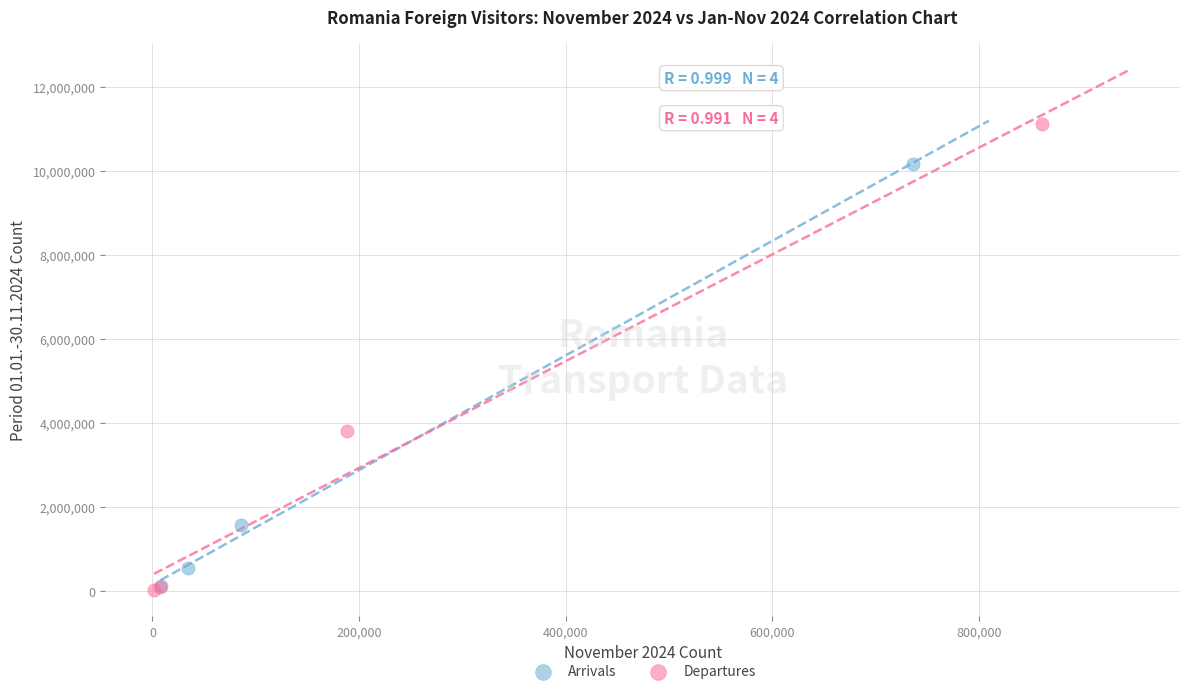

What are all the series names shown in the legend?

Arrivals, Departures